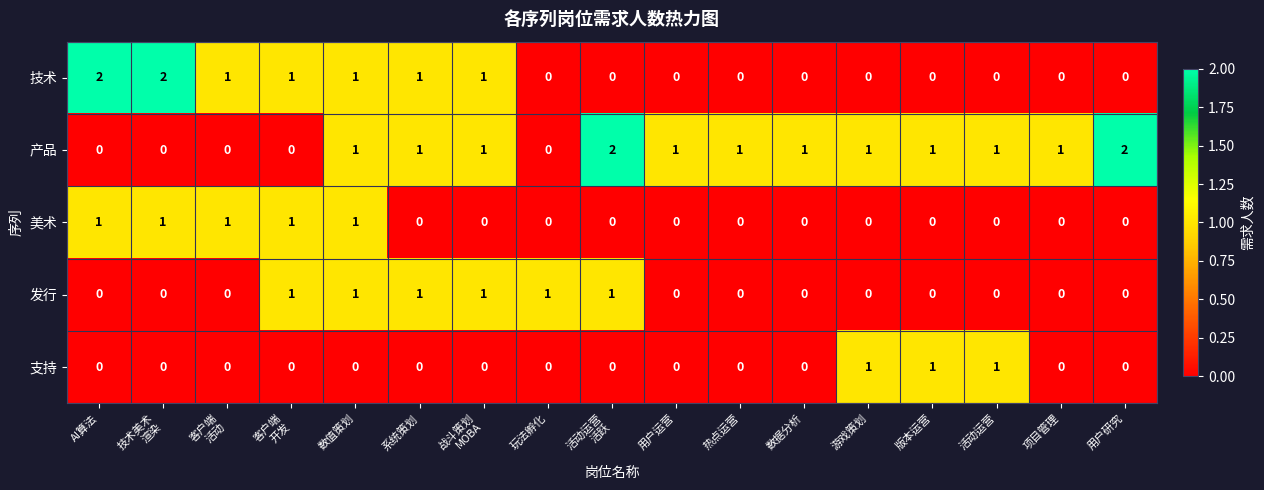

What is the sum of all 美术 values?

5